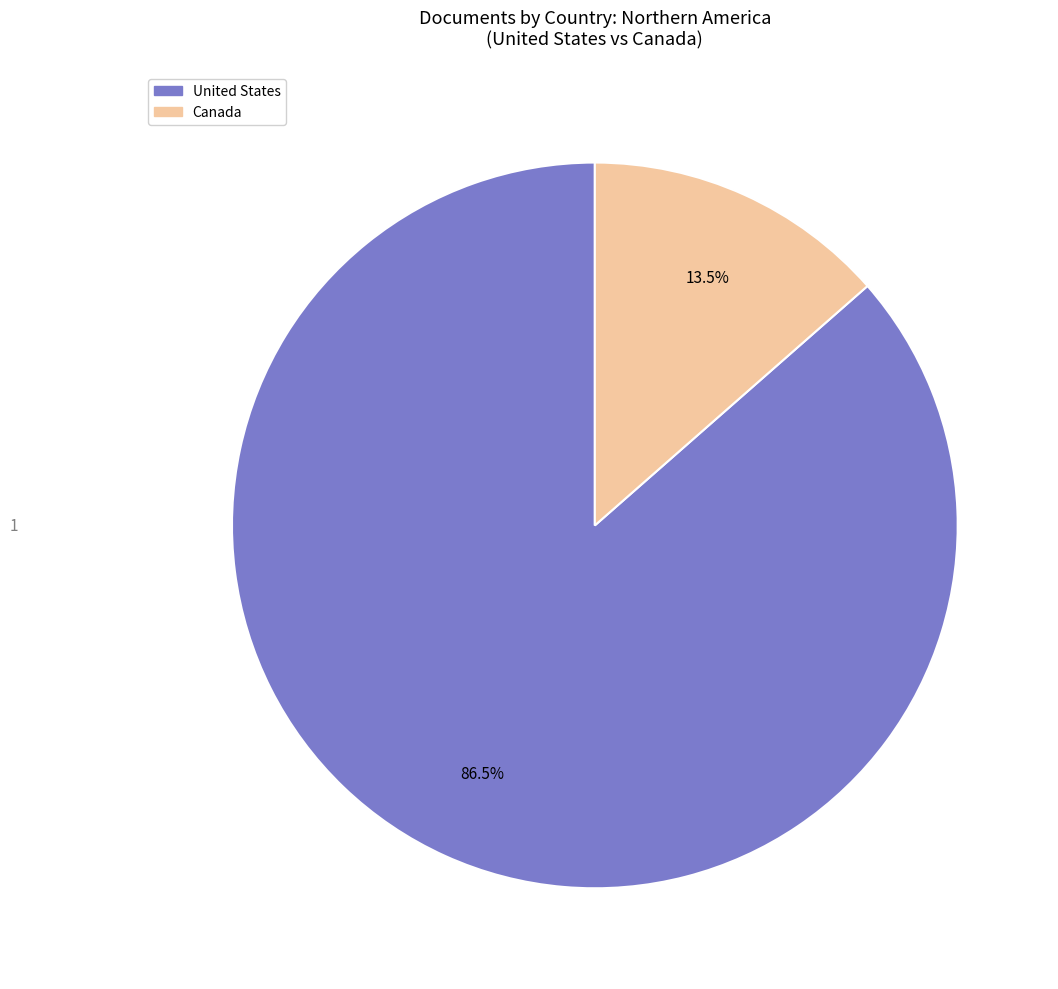

What is the largest slice in the pie chart?

United States